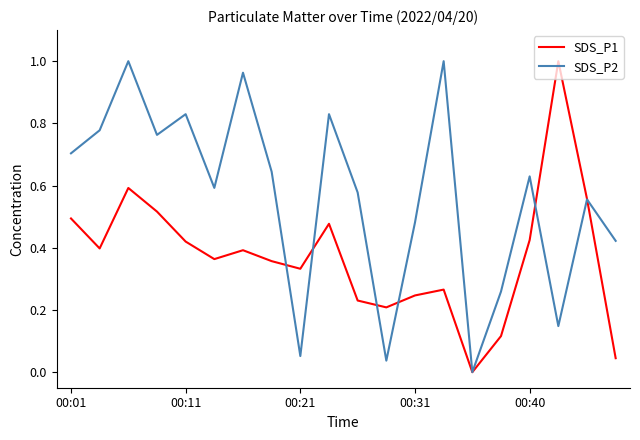

List the series in order of their overall mean, lowest first.

SDS_P1, SDS_P2